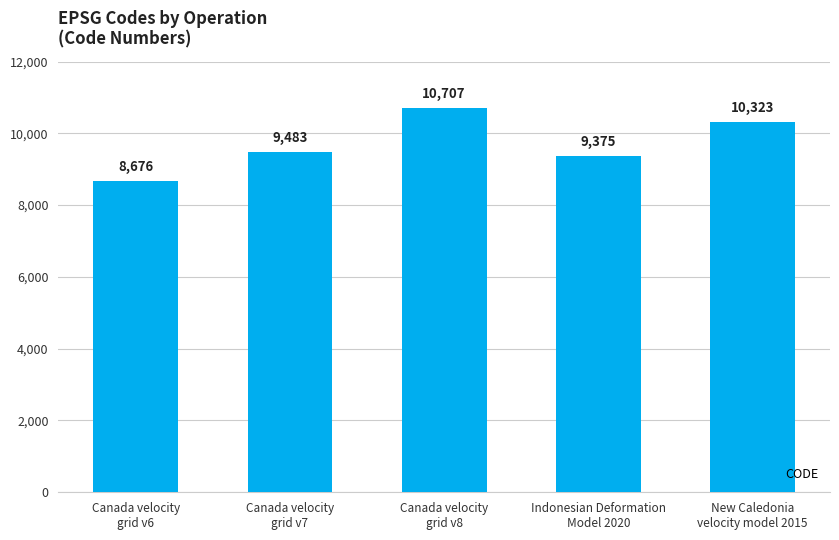

The chart shows a value of 17352 at Canada velocity
grid v8. True or false?

False